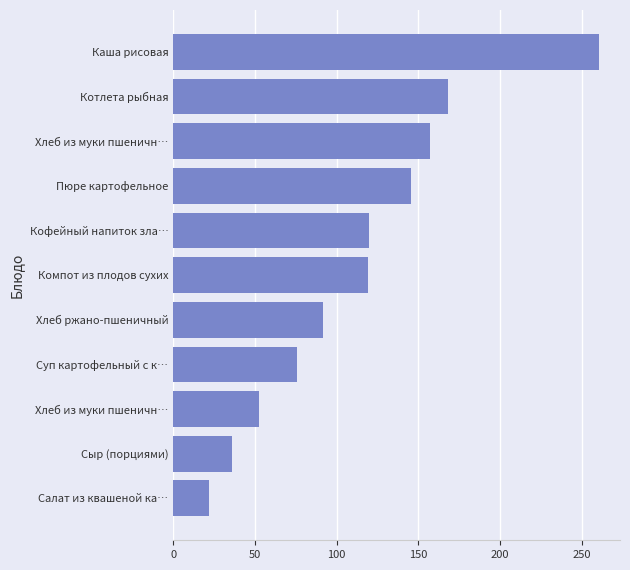

Count the number of data series in this chart.

1